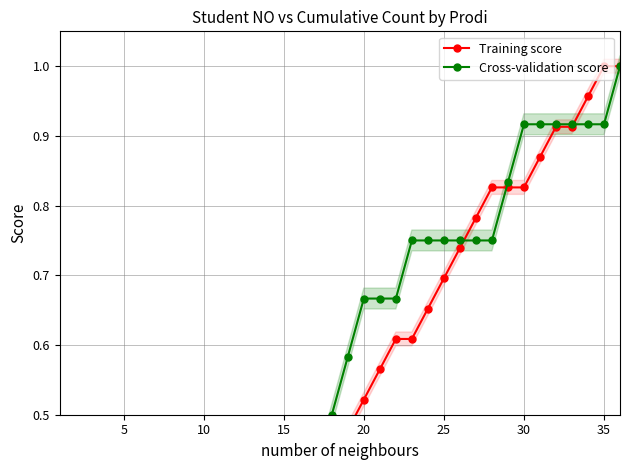

Is it true that Training score equals 0.3 at 10?

True